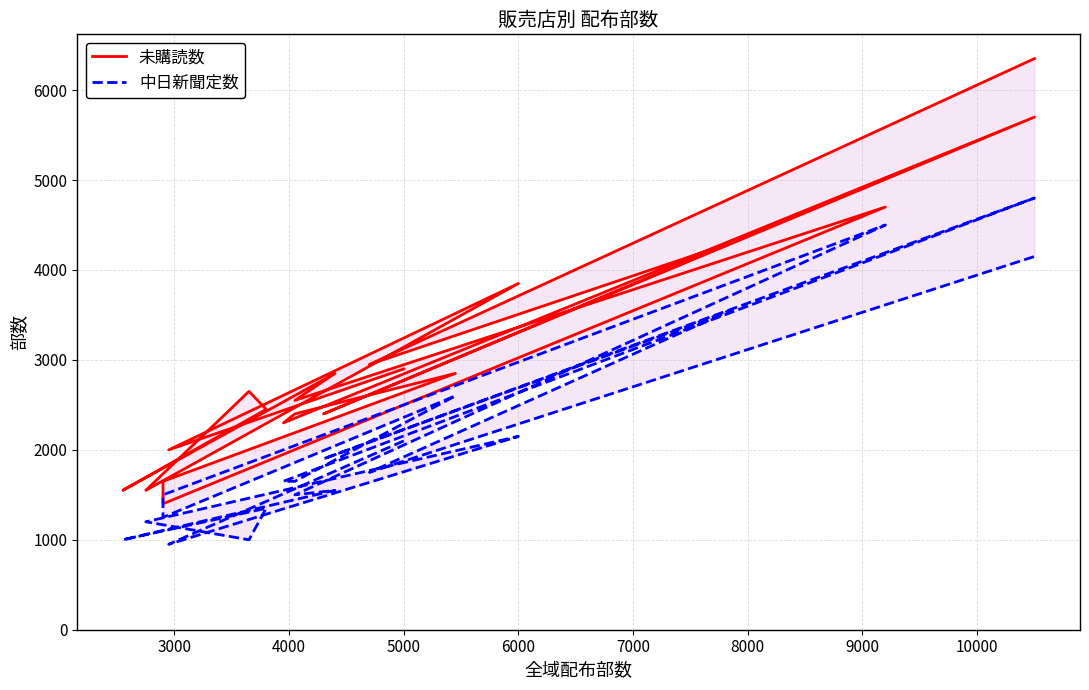

At how many categories does at least one series exceed 3496?

5